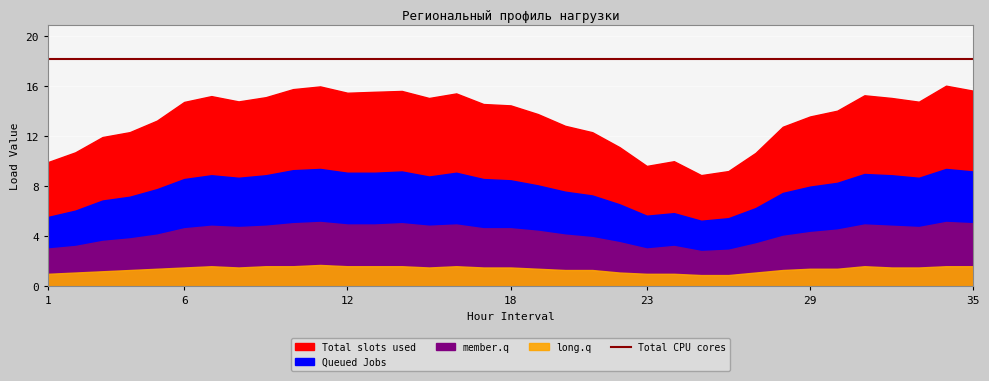

How many interior local valleys does the member.q series have?

5